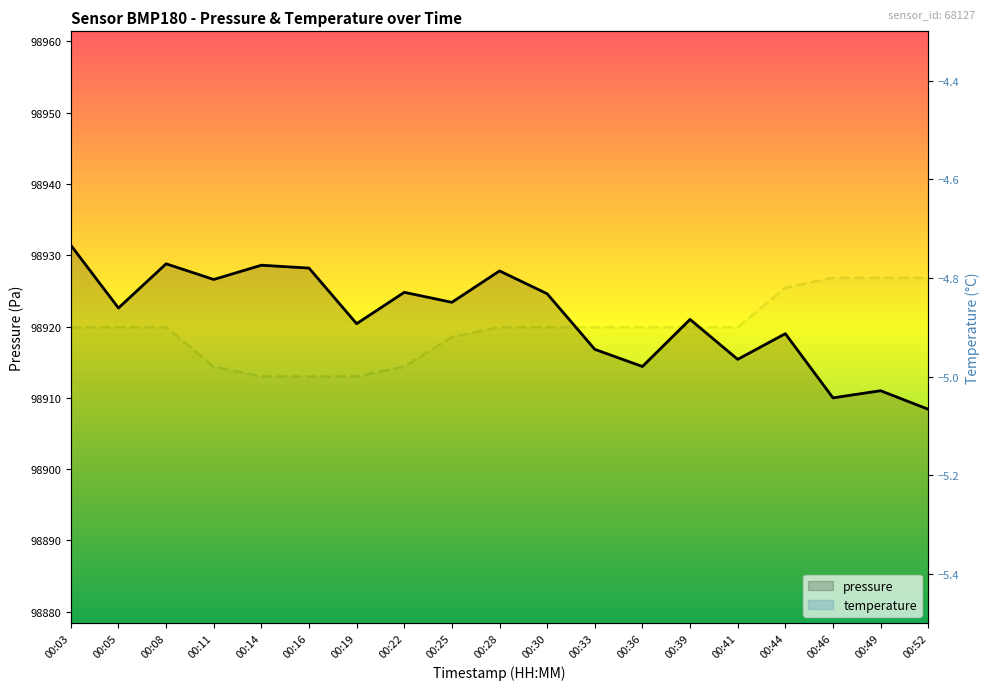

The temperature series shows -2.5 at 00:14. True or false?

False